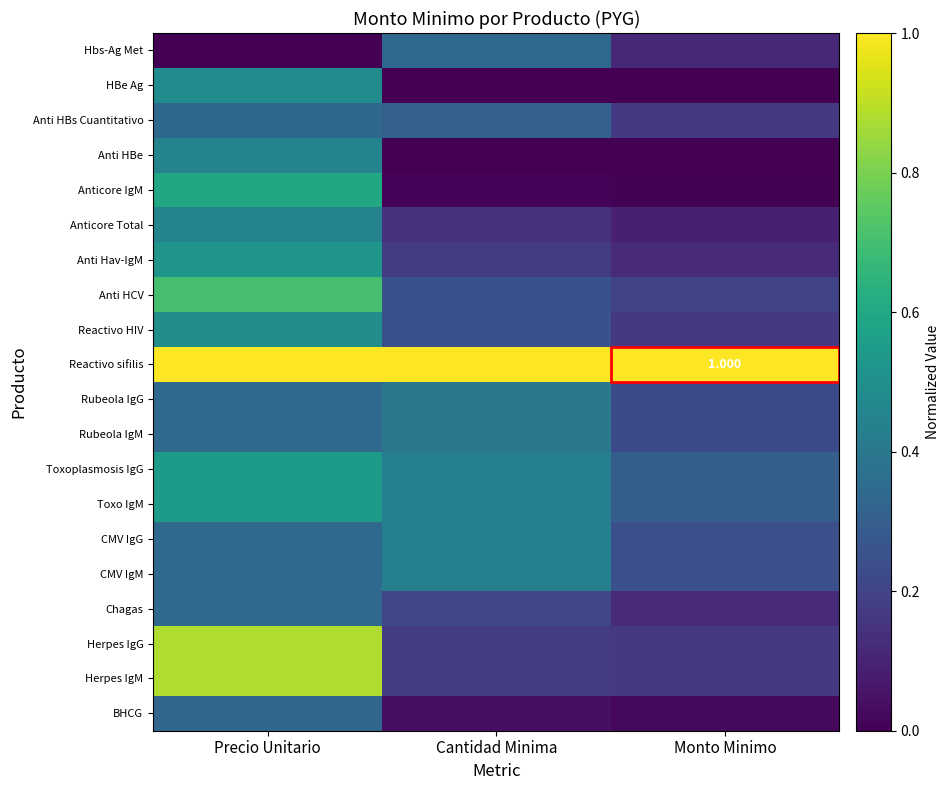

Between Precio Unitario and Monto Minimo, which is larger?

Monto Minimo